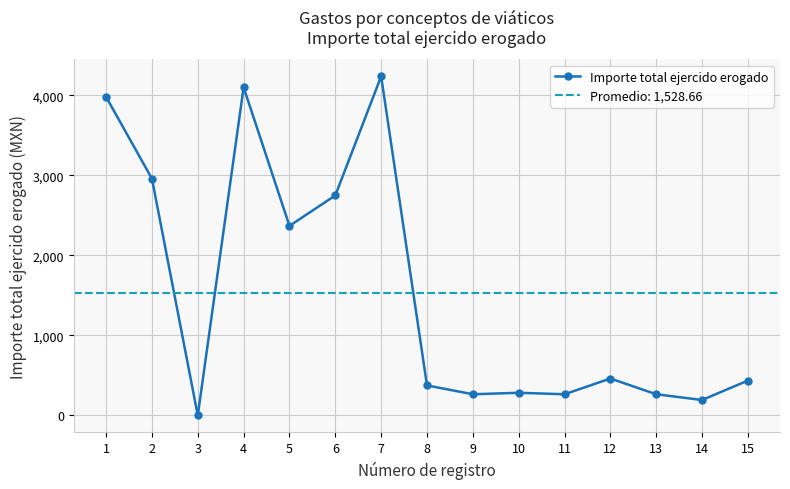

The value at 8 is 375.2. True or false?

True